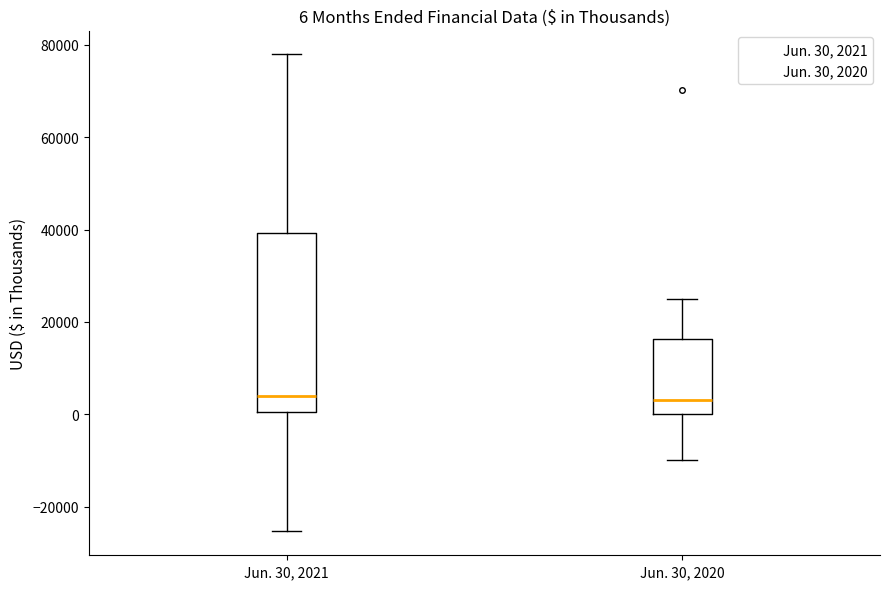

Comparing the boxes themselves (not the whiskers), which one is the tallest?

Jun. 30, 2021